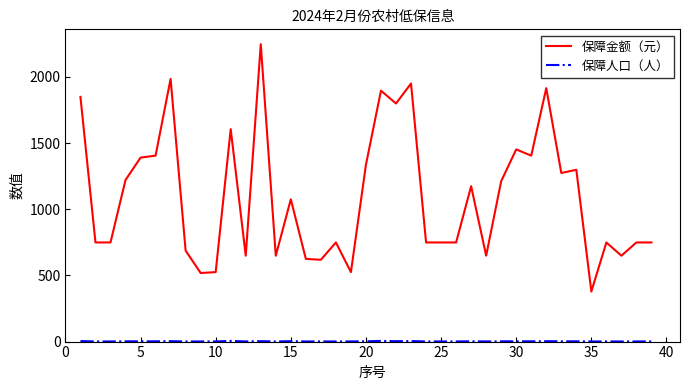

Which series has the widest spread of values?

保障金额（元）